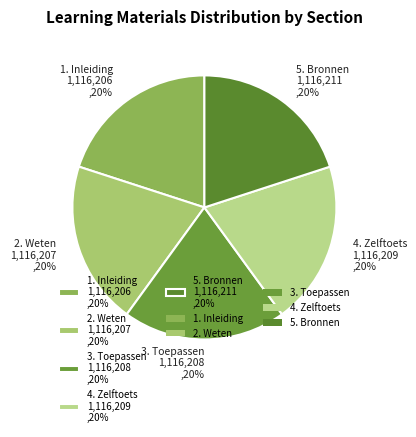

The 5. Bronnen slice represents 20% of the pie. True or false?

True